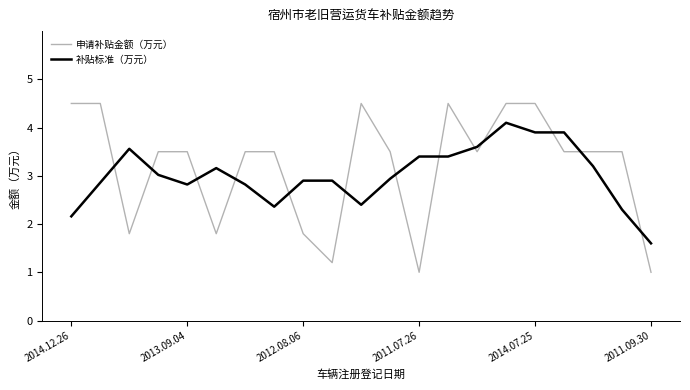

How many intersections are there between 申请补贴金额（万元） and 补贴标准（万元）?

13